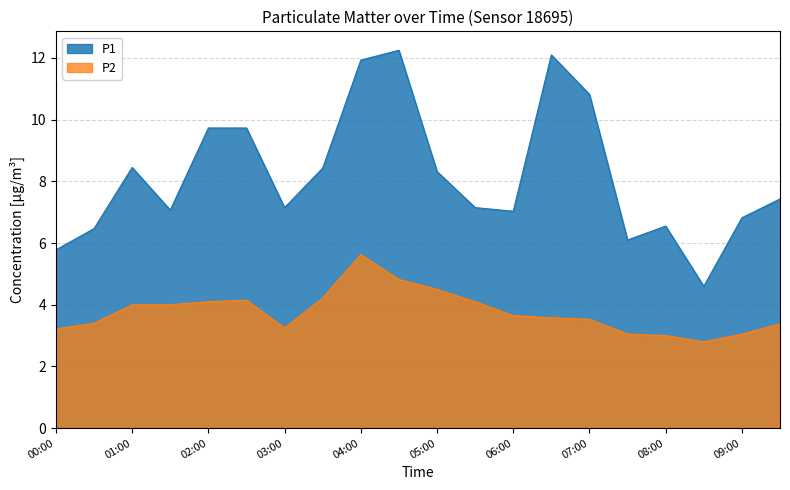

Where is P2 nearest to the value 4?

01:00